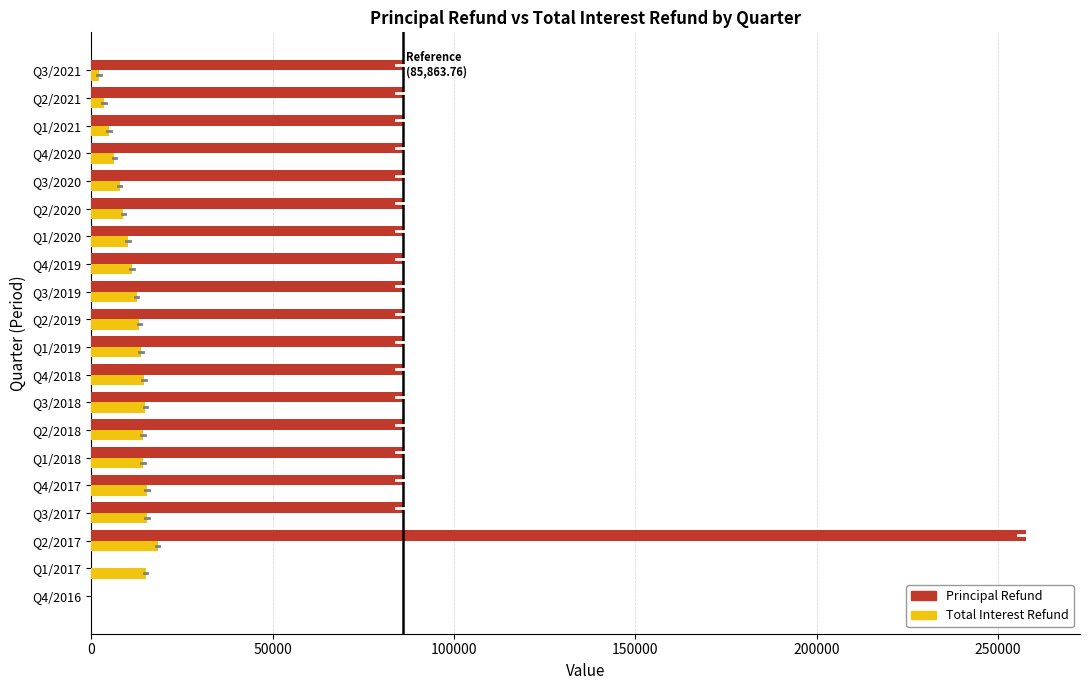

What is the sum of all Principal Refund values?

1717275.2